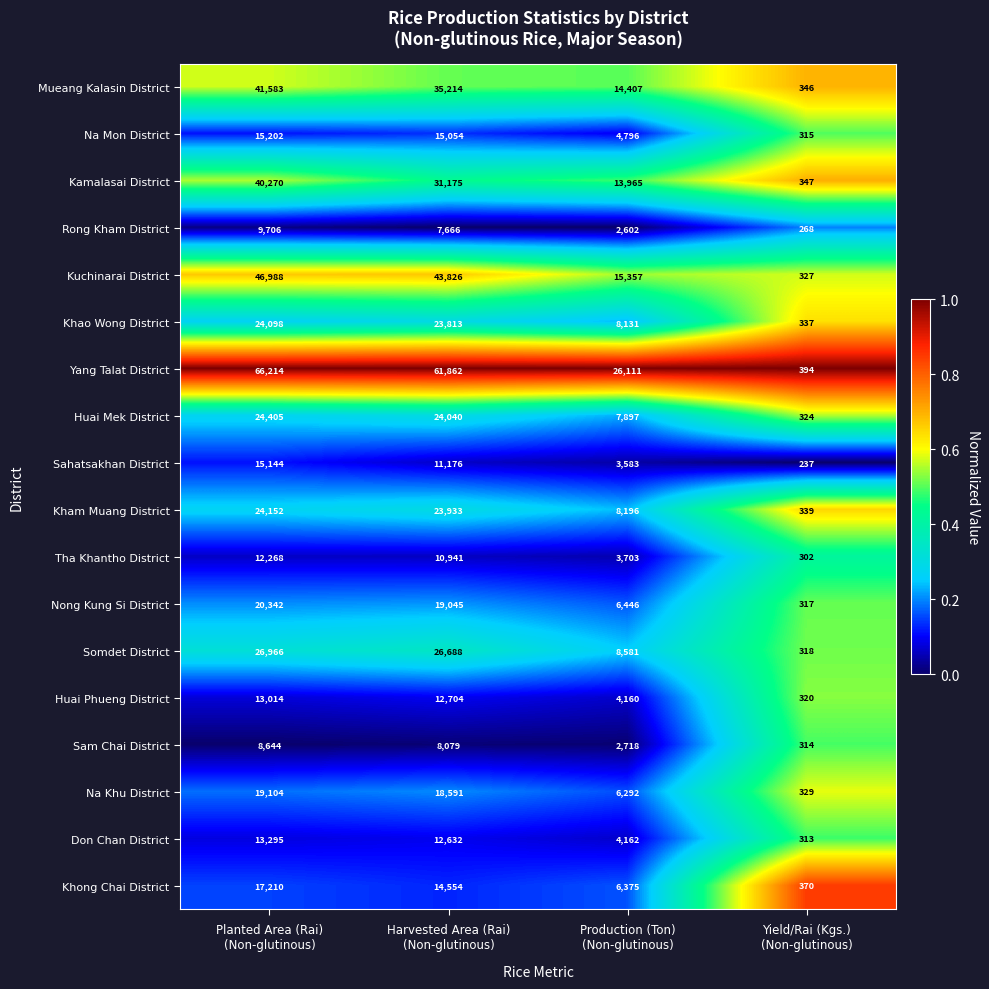

Rank the series by their maximum value, from highest to lowest.

Yang Talat District, Kuchinarai District, Mueang Kalasin District, Kamalasai District, Somdet District, Huai Mek District, Kham Muang District, Khao Wong District, Nong Kung Si District, Na Khu District, Khong Chai District, Na Mon District, Sahatsakhan District, Don Chan District, Huai Phueng District, Tha Khantho District, Rong Kham District, Sam Chai District